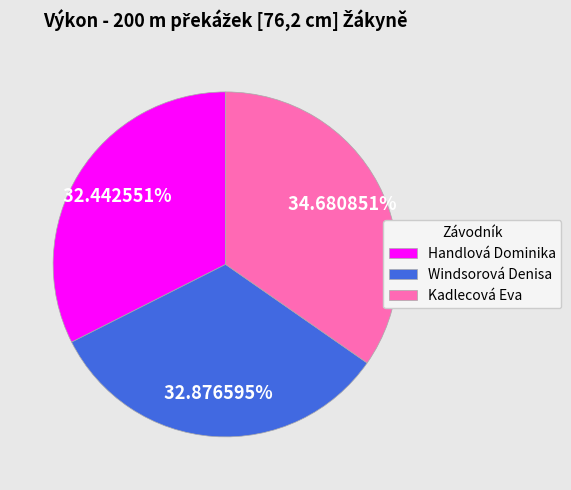

Is Handlová Dominika the majority of the pie?

No